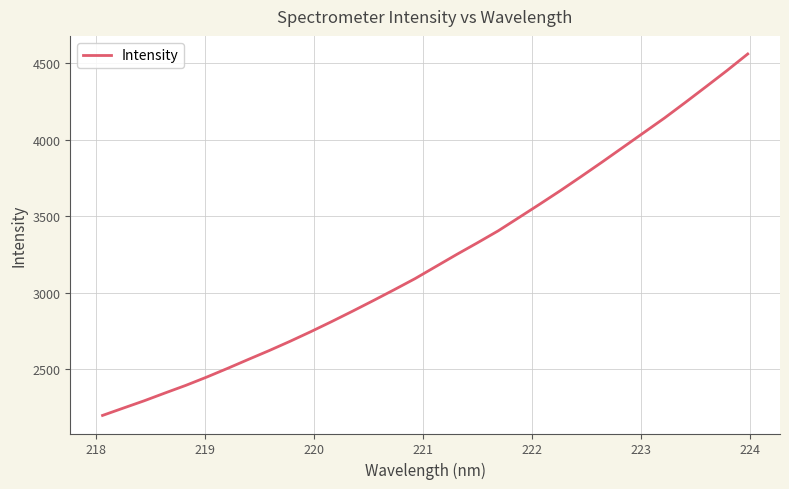

What is the smallest value displayed?

2198.1